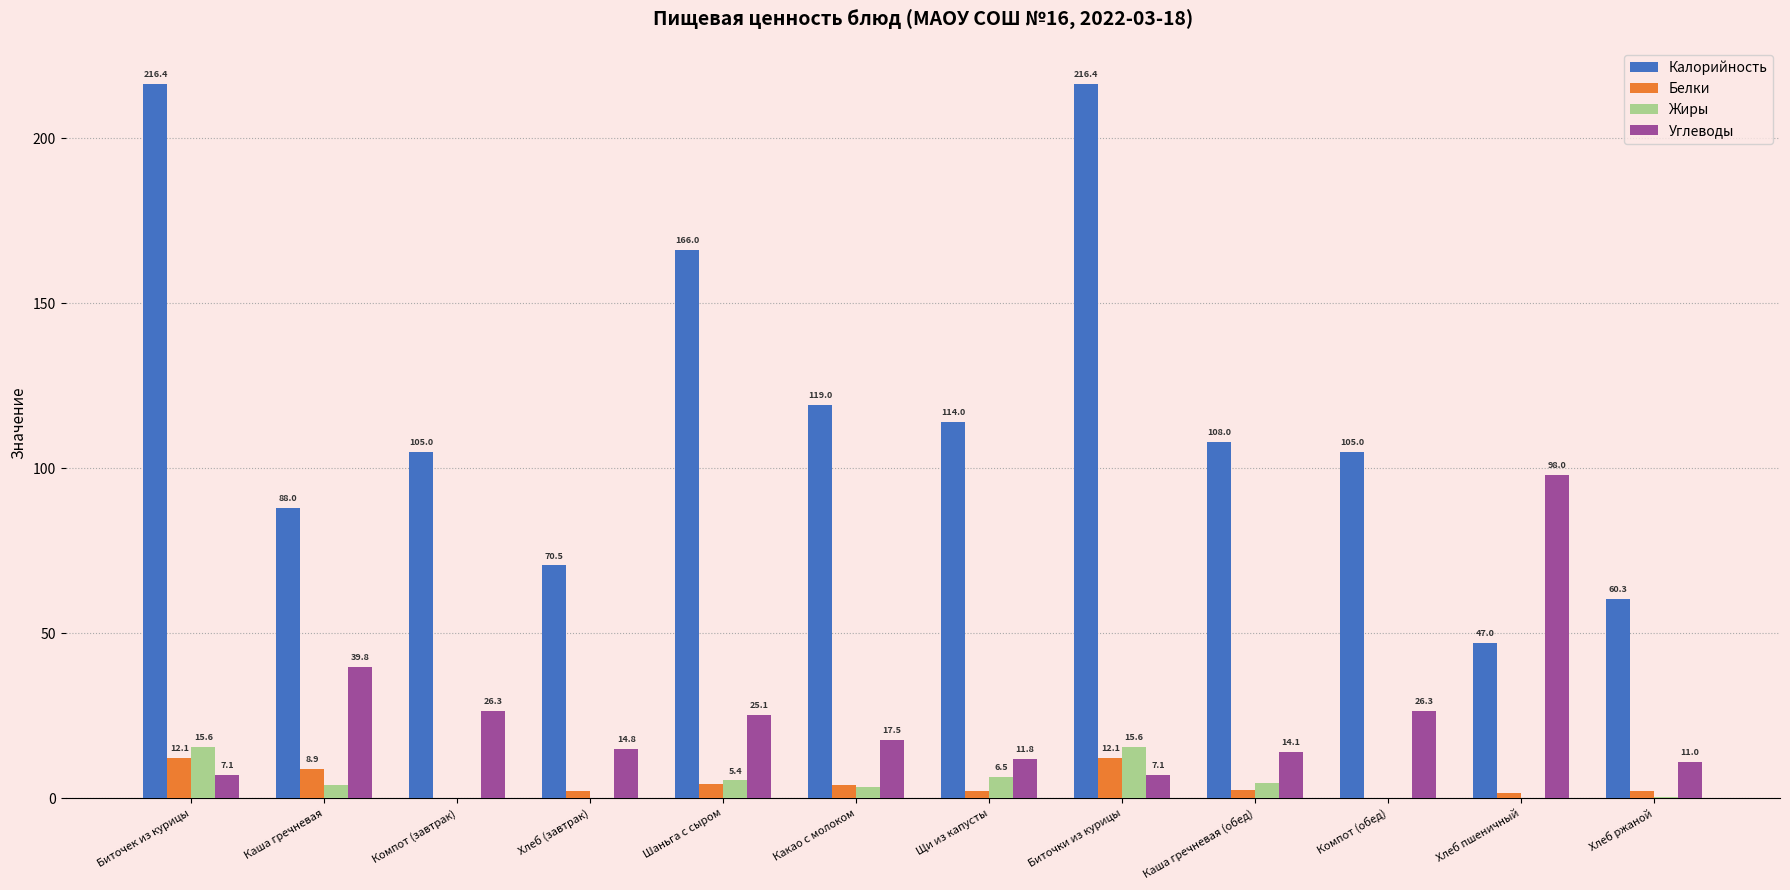

What is the maximum value for Белки?

12.1